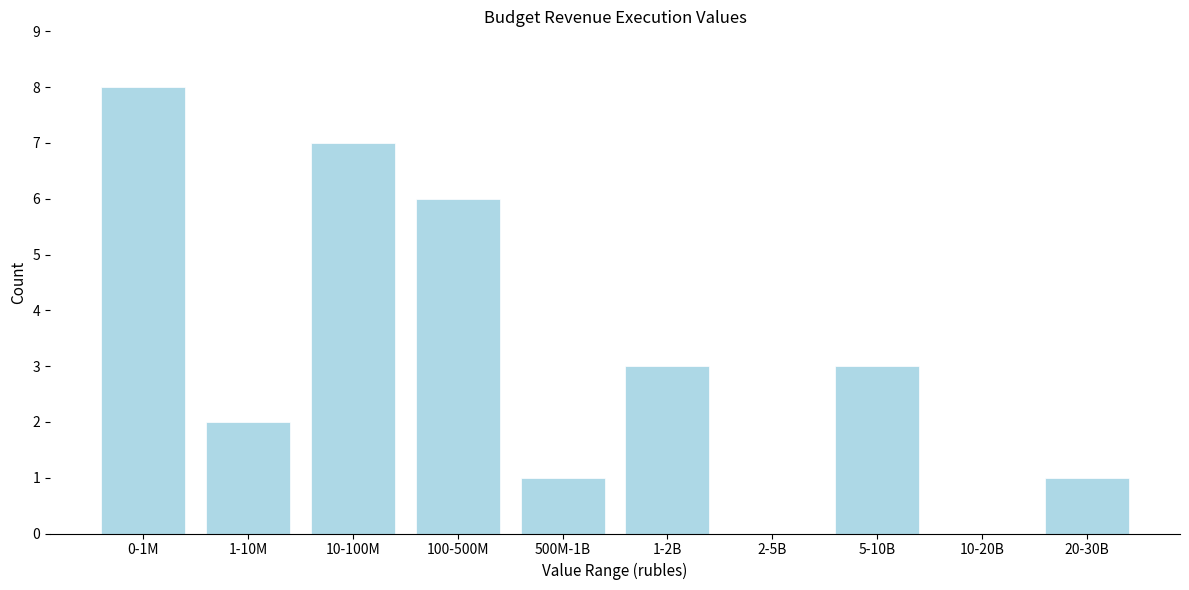

Reading right to left, transcribe all the data shown in this chart.

20-30B=1	10-20B=0	5-10B=3	2-5B=0	1-2B=3	500M-1B=1	100-500M=6	10-100M=7	1-10M=2	0-1M=8